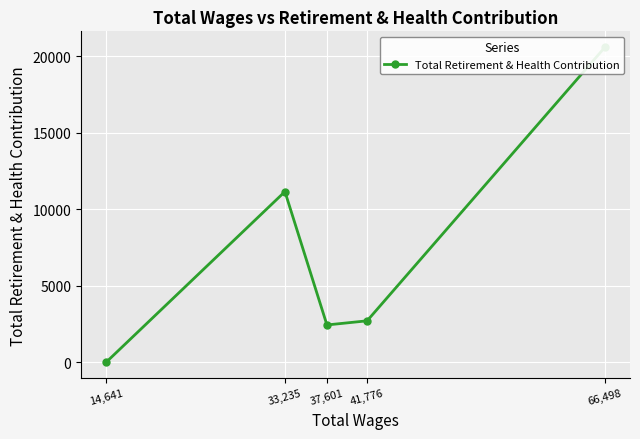

Rank the categories by value from highest to lowest.

66,498, 33,235, 41,776, 37,601, 14,641